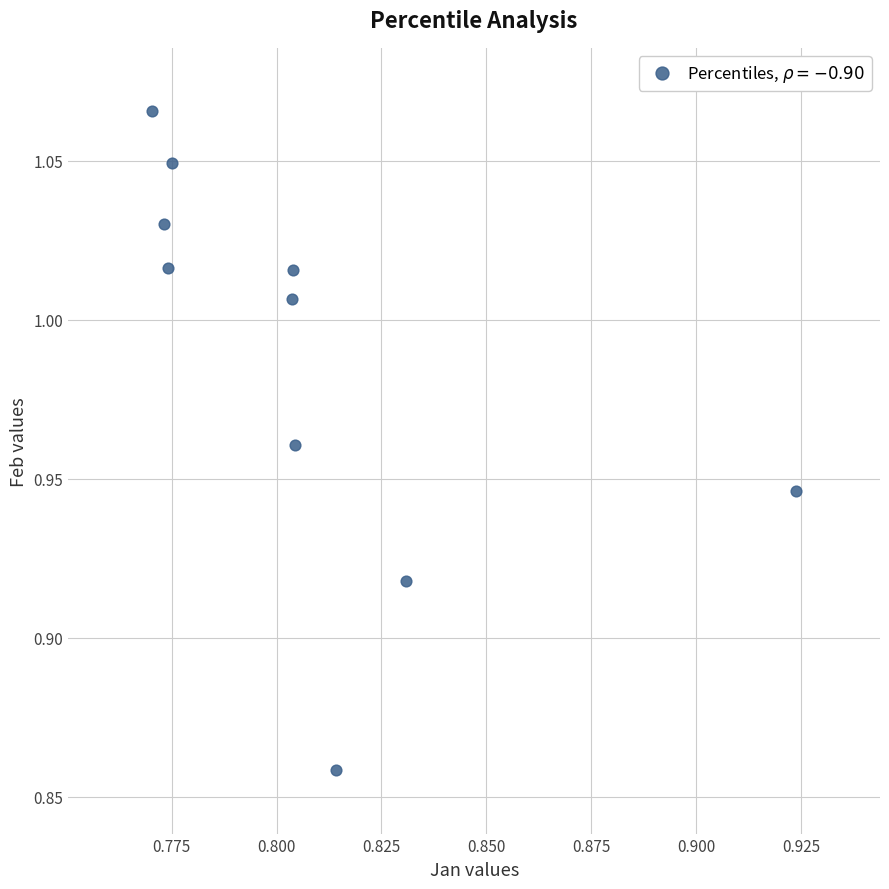

What is the average X value?

0.8